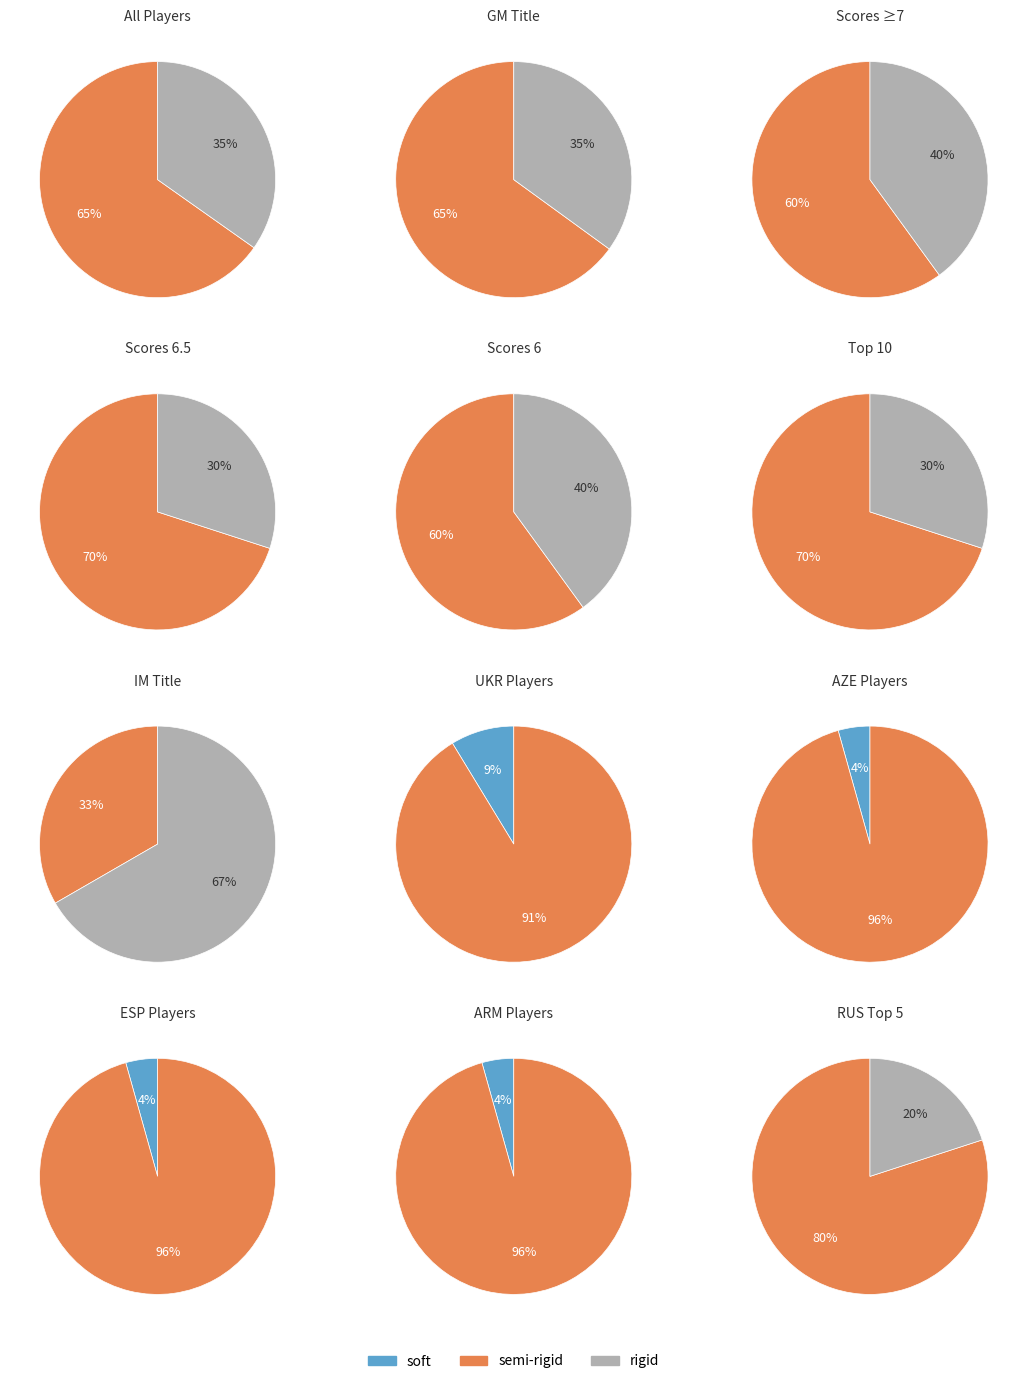

To the nearest percent, what is the difference between the largest and smallest slice percentages?

29%